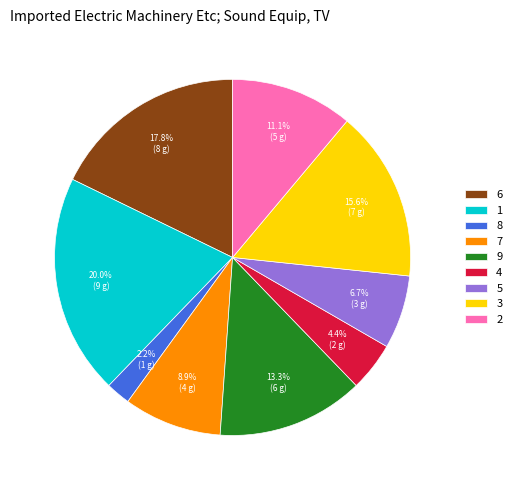

Is the sum of 1 and 6 greater than half?

No